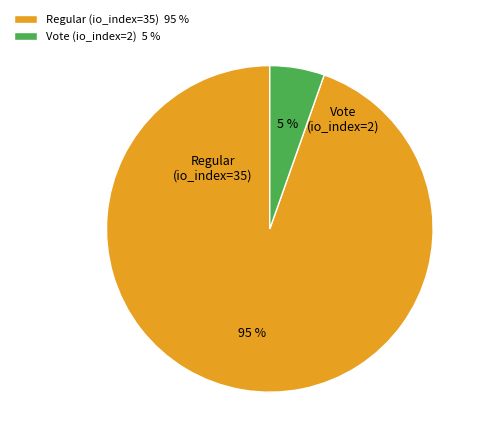

True or false: Regular (io_index=35) accounts for 99% of the total.

False